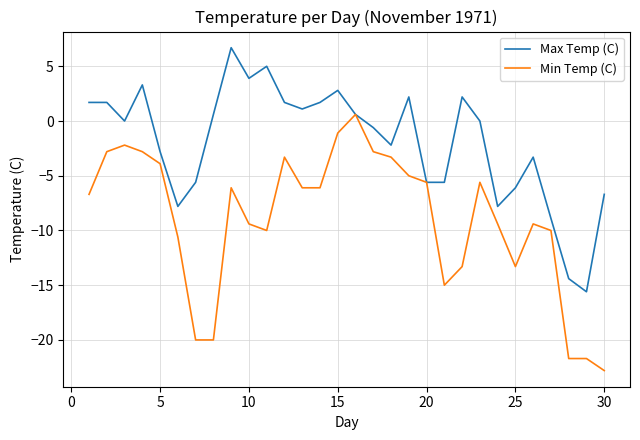

What is the lowest value of the Max Temp (C) series?

-15.6